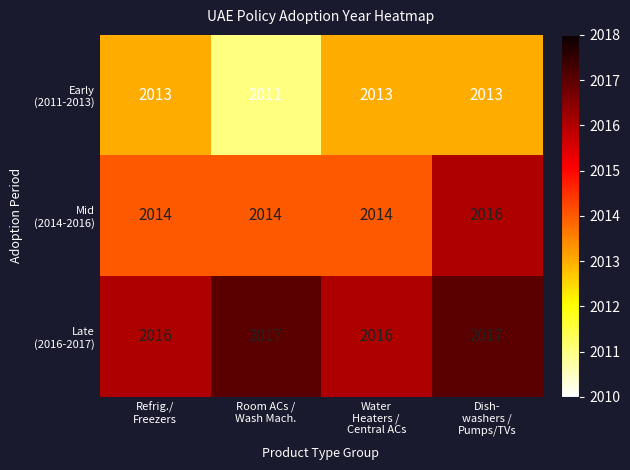

At how many categories does at least one series exceed 2013?

4